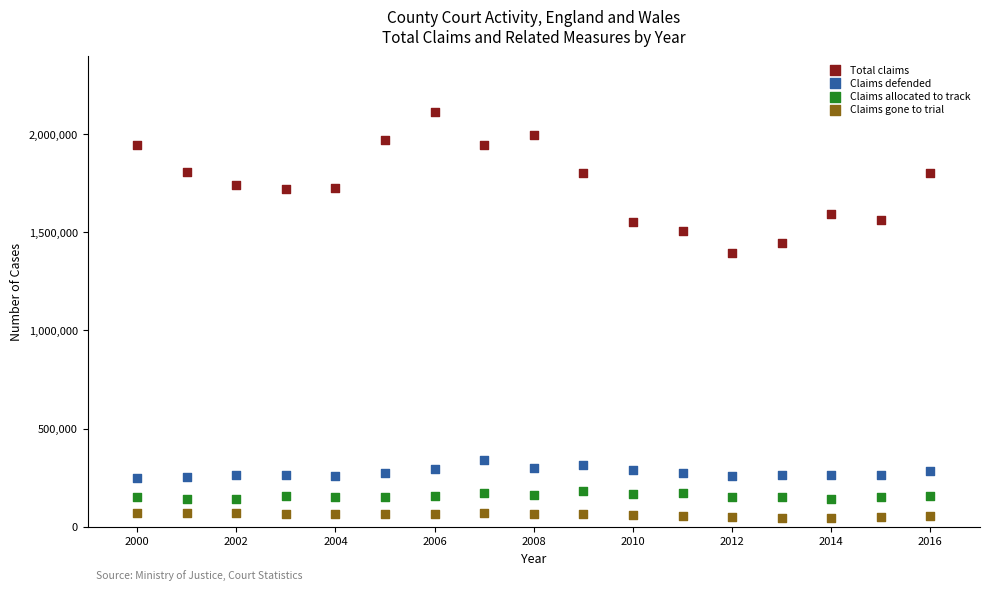

Across all series, what Y value is closest to 1079292?

1394230